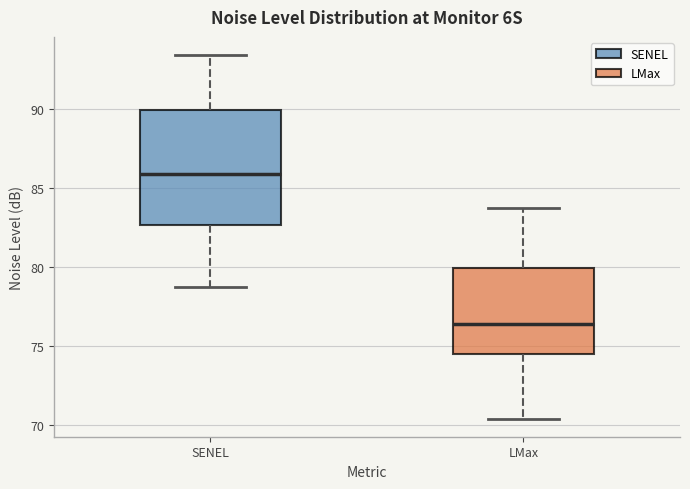

Reading left to right, read every box against the y-axis: the position of its median line, the range the box covers, and the ends of its whiskers. The values are not printed on the chart, so give them approximately, as read against the axis.

SENEL: median 86.0, box 82.5 to 90.0, whiskers 78.5 to 93.5
LMax: median 76.5, box 74.5 to 80.0, whiskers 70.5 to 83.5